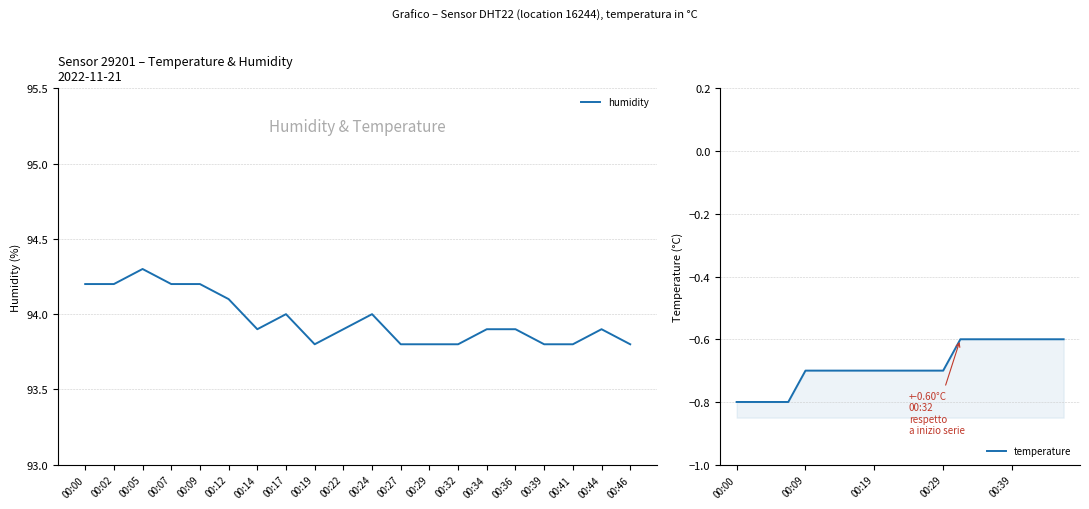

How many lines are shown in the chart?

2